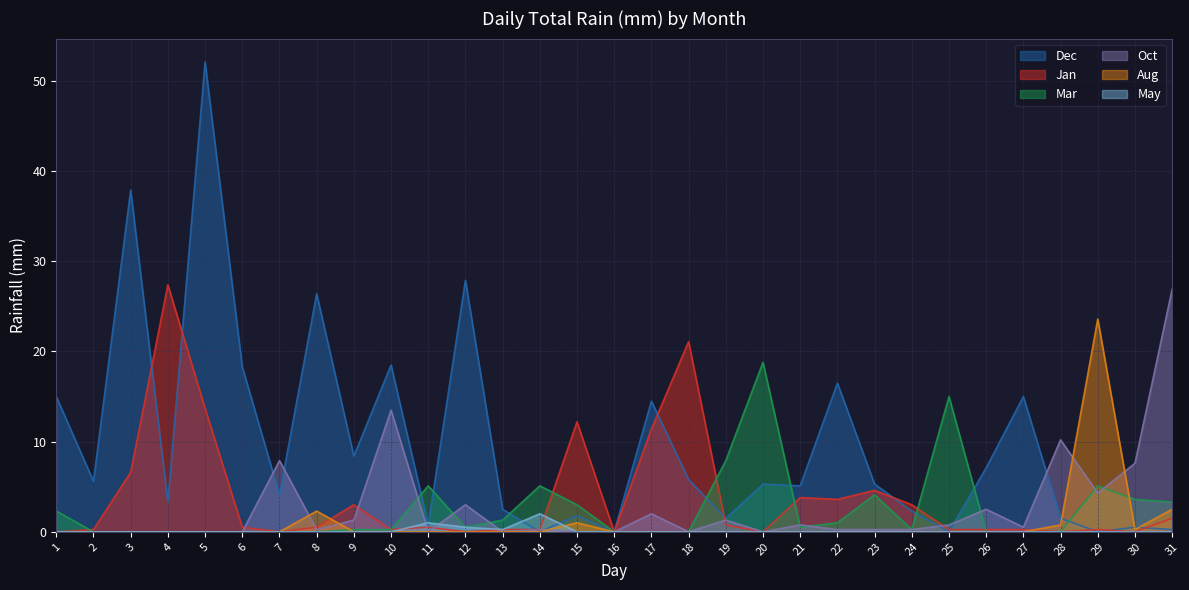

At which category does Aug reach its first local valley?

30